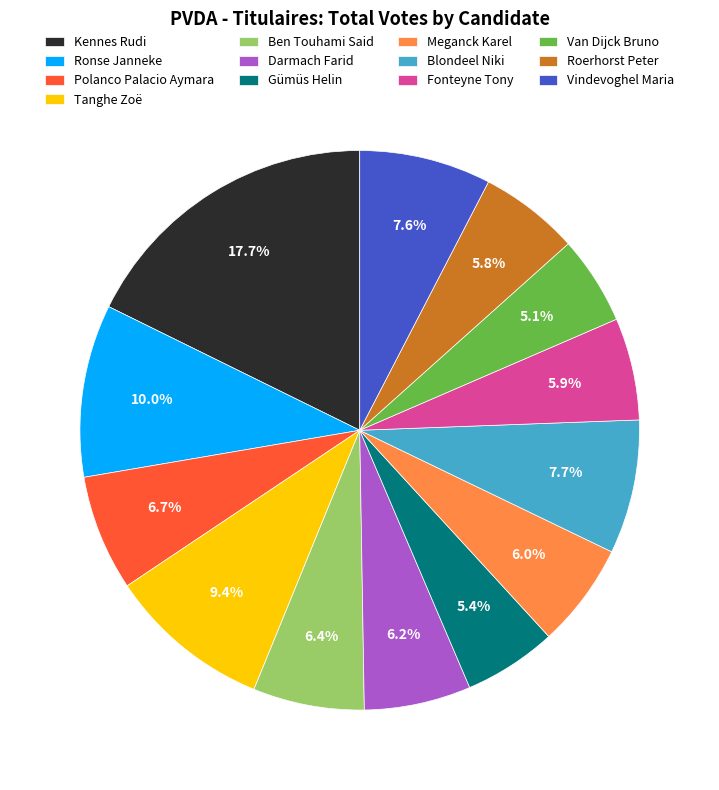

Is it true that Blondeel Niki is 8% of the pie?

True